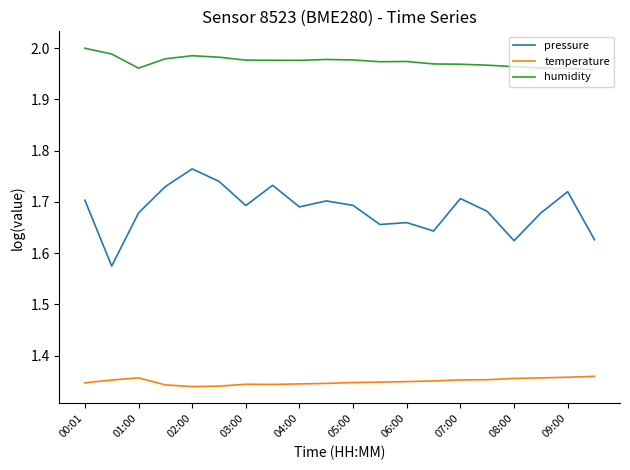

True or false: temperature and pressure cross at least once.

False